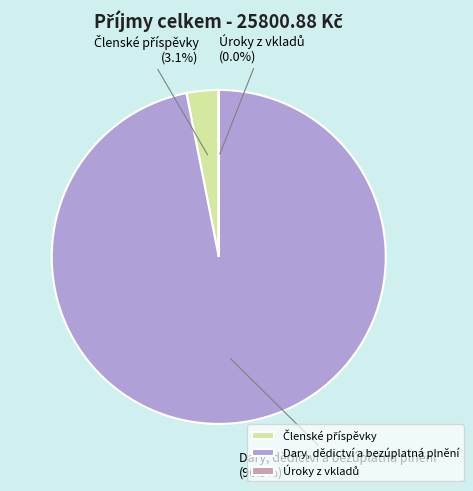

To the nearest percent, what is the average slice percentage?

33%